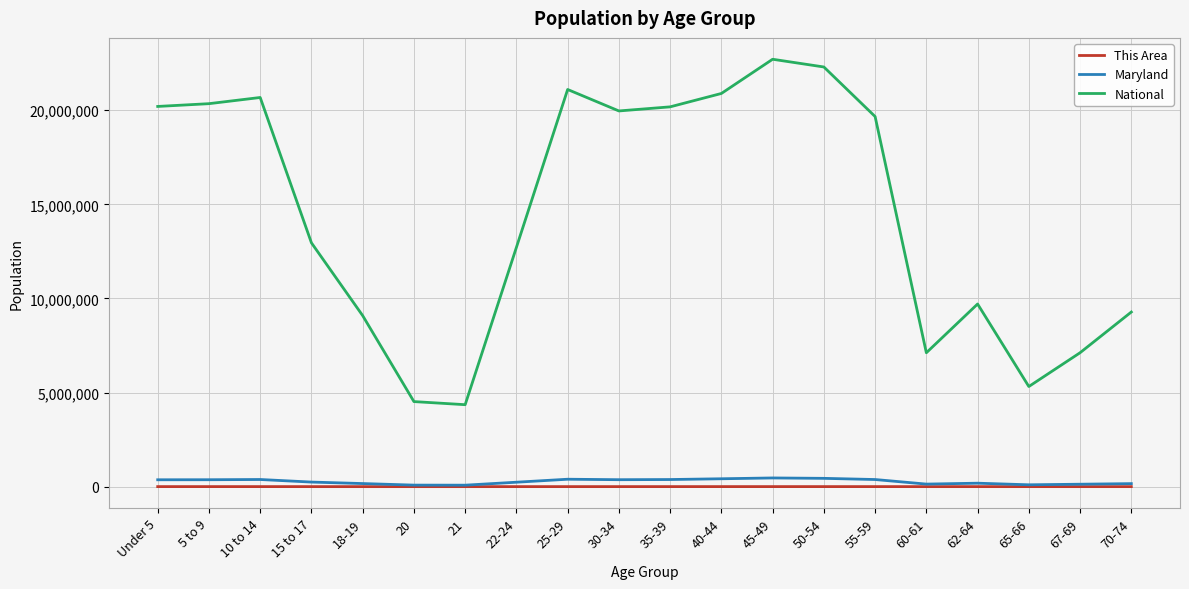

True or false: This Area and National intersect in this chart.

False